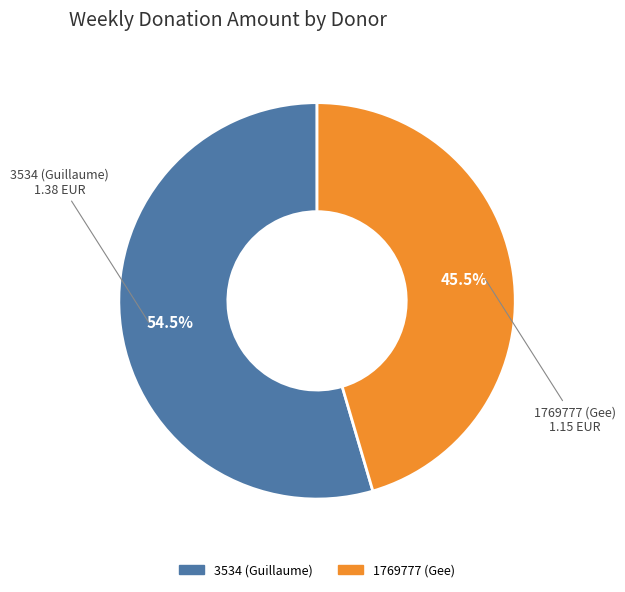

Between 1769777 (Gee) and 3534 (Guillaume), which is larger?

3534 (Guillaume)